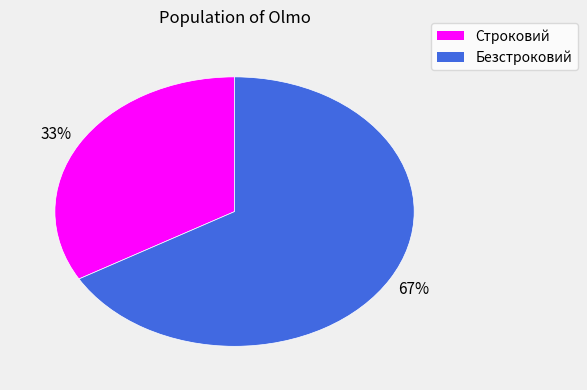

Rank the categories by value from lowest to highest.

Строковий, Безстроковий